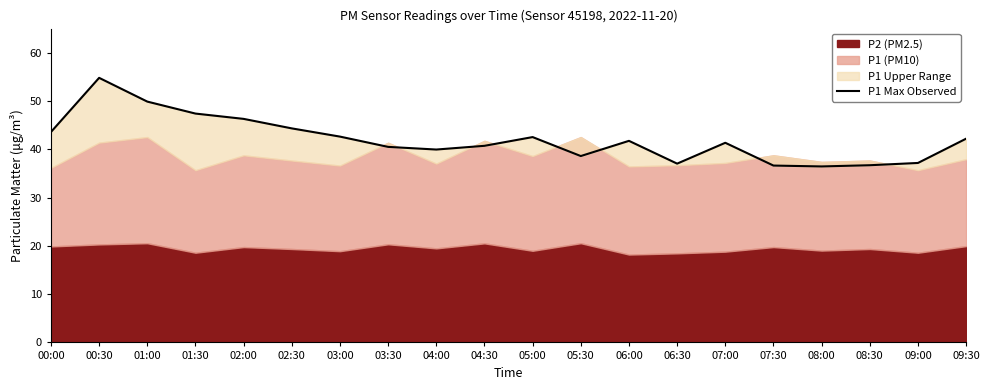

What is the average value?

42.0